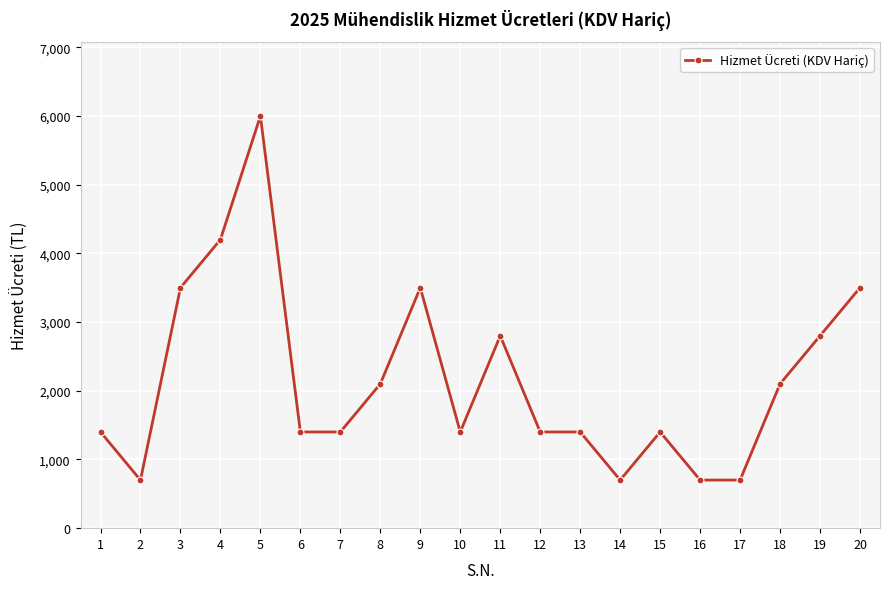

The value at 8 is 3733. True or false?

False